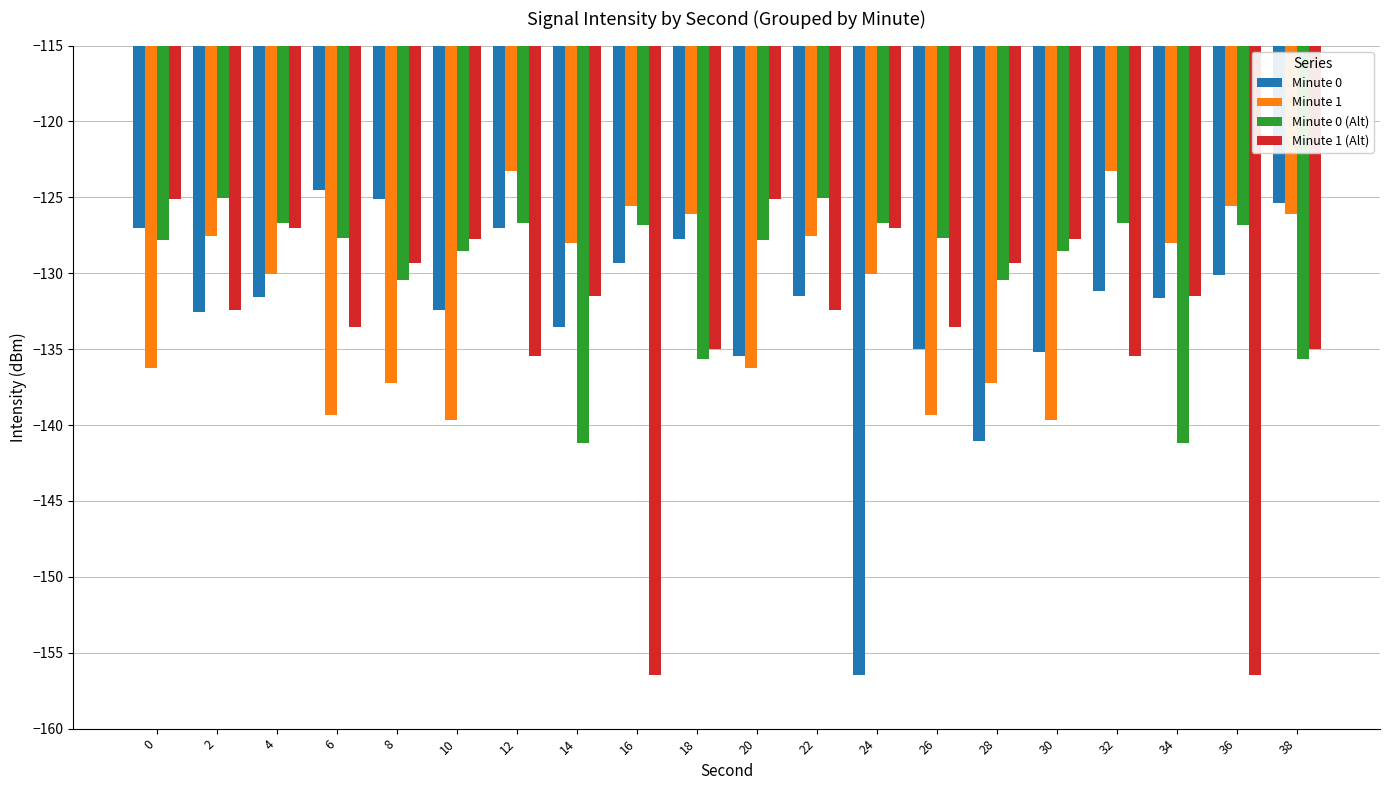

Is the value of Minute 0 at 4 greater than the value of Minute 1 (Alt) at 4?

No